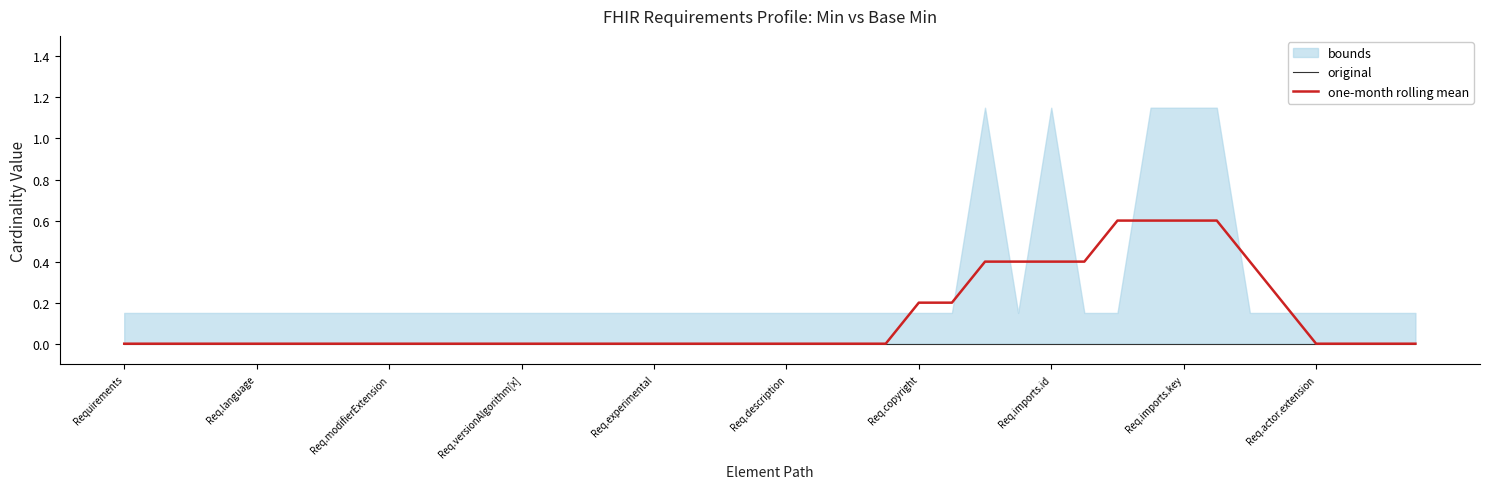

True or false: one-month rolling mean has a value of 0.4 at 34.

True